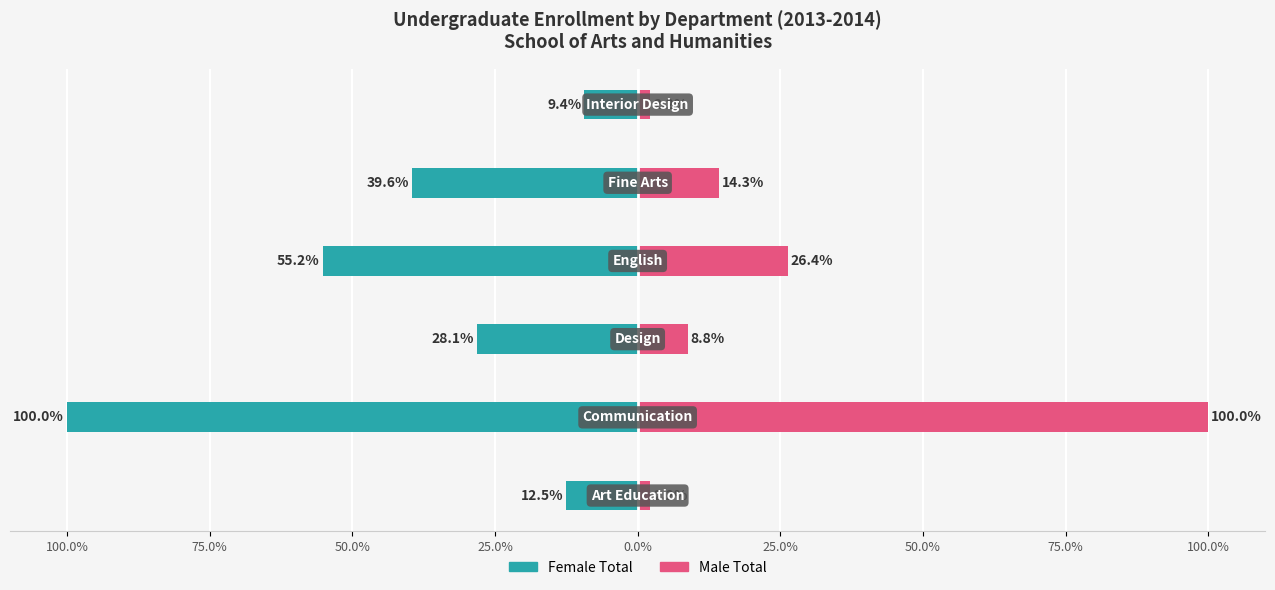

Is it true that Male Total equals 3.7 at Interior Design?

False